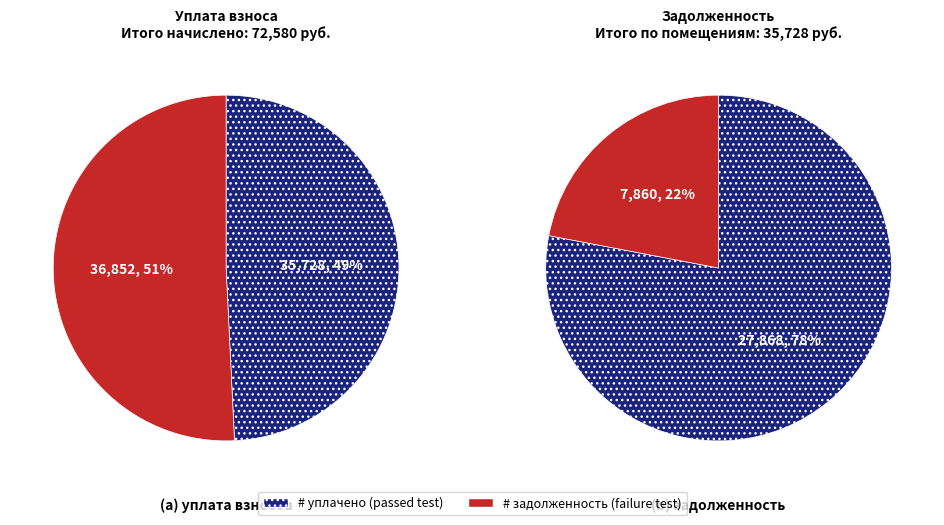

Rank the series by their maximum value, from lowest to highest.

уплачено, не уплачено (задолженность)